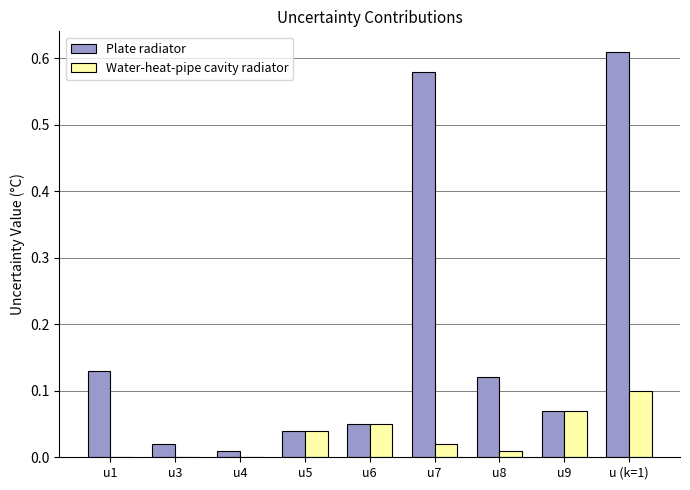

The Plate radiator series shows 0.0 at u1. True or false?

False